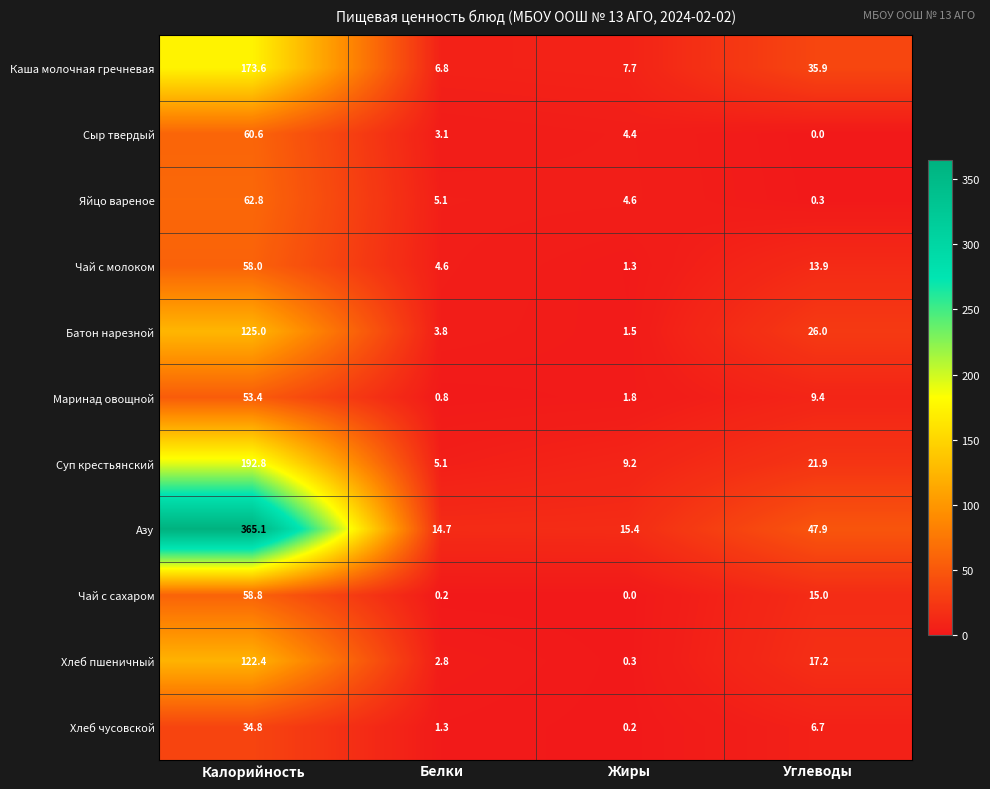

What is the approximate value of Маринад овощной at Жиры?

1.8